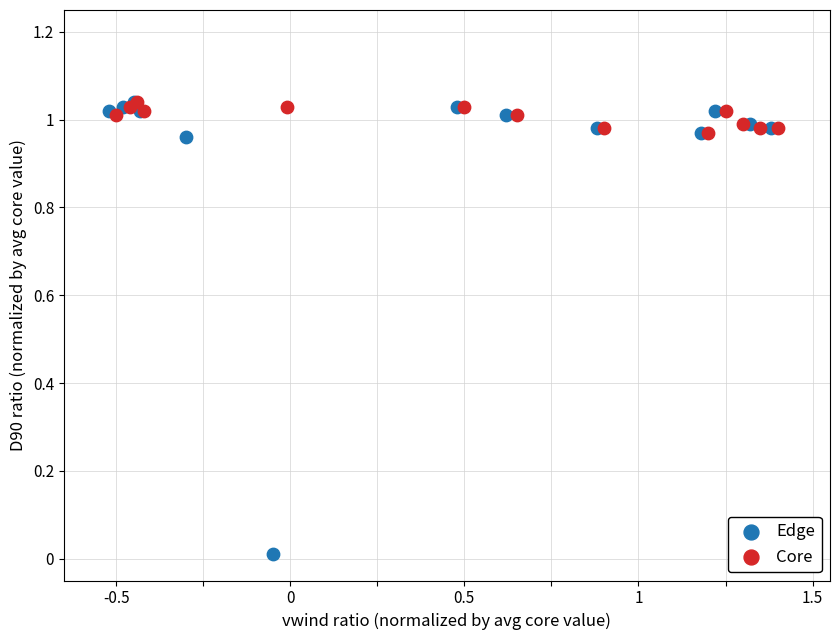

Which series has the widest spread of Y values?

Edge